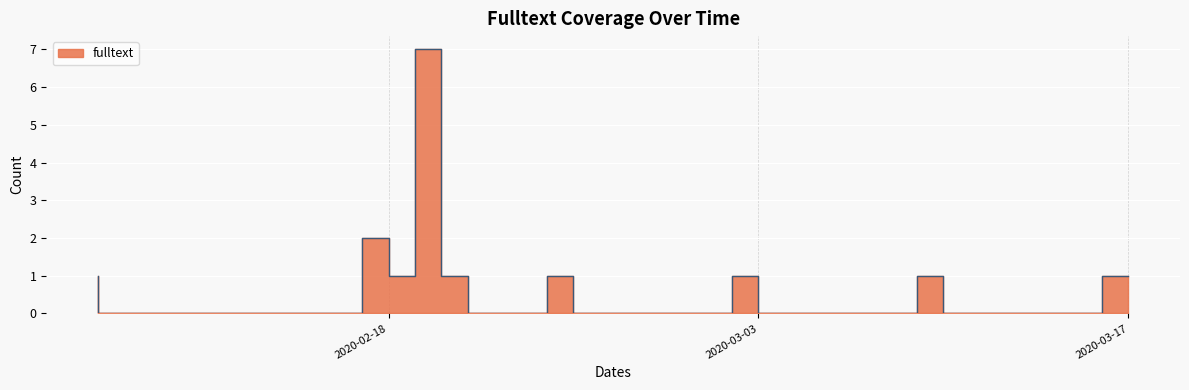

Where is the first local minimum?

2020-02-19